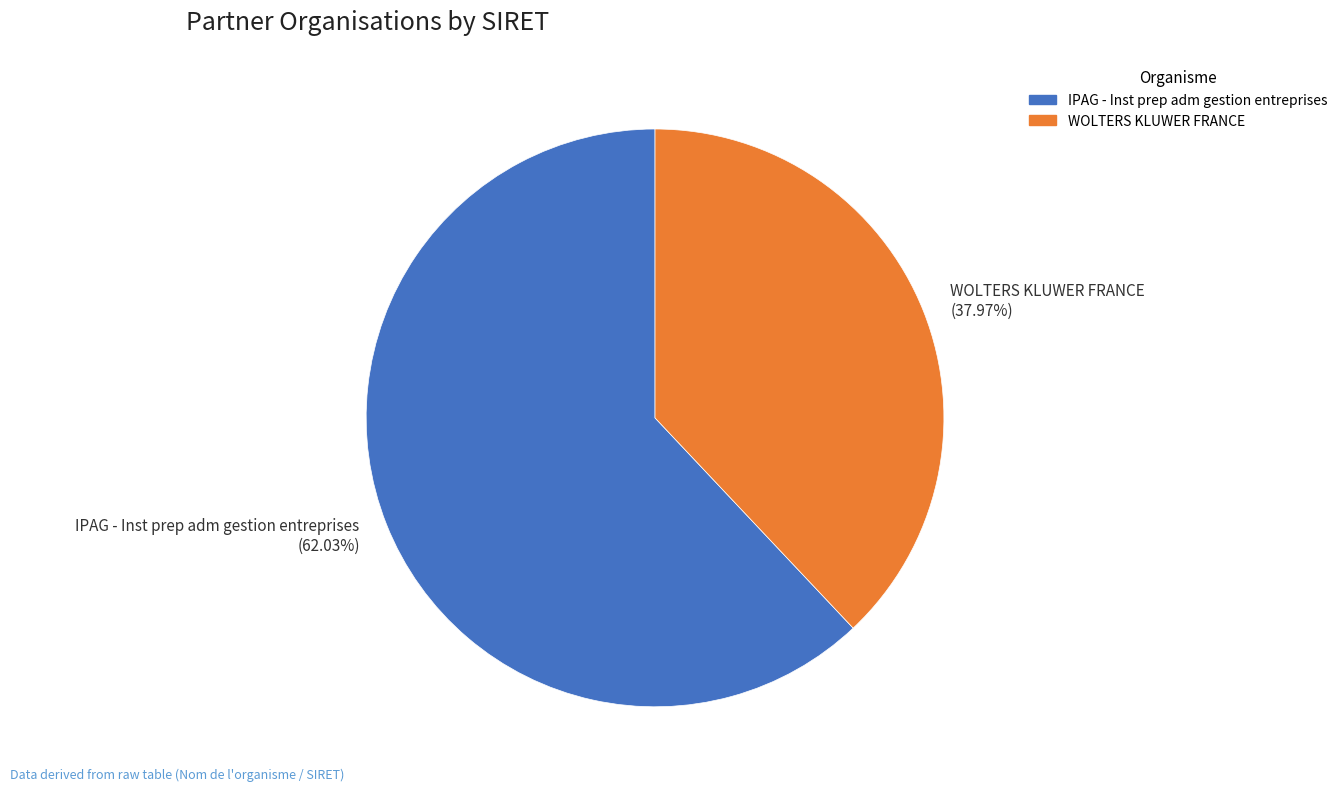

To the nearest percent, what is the average slice percentage?

50%